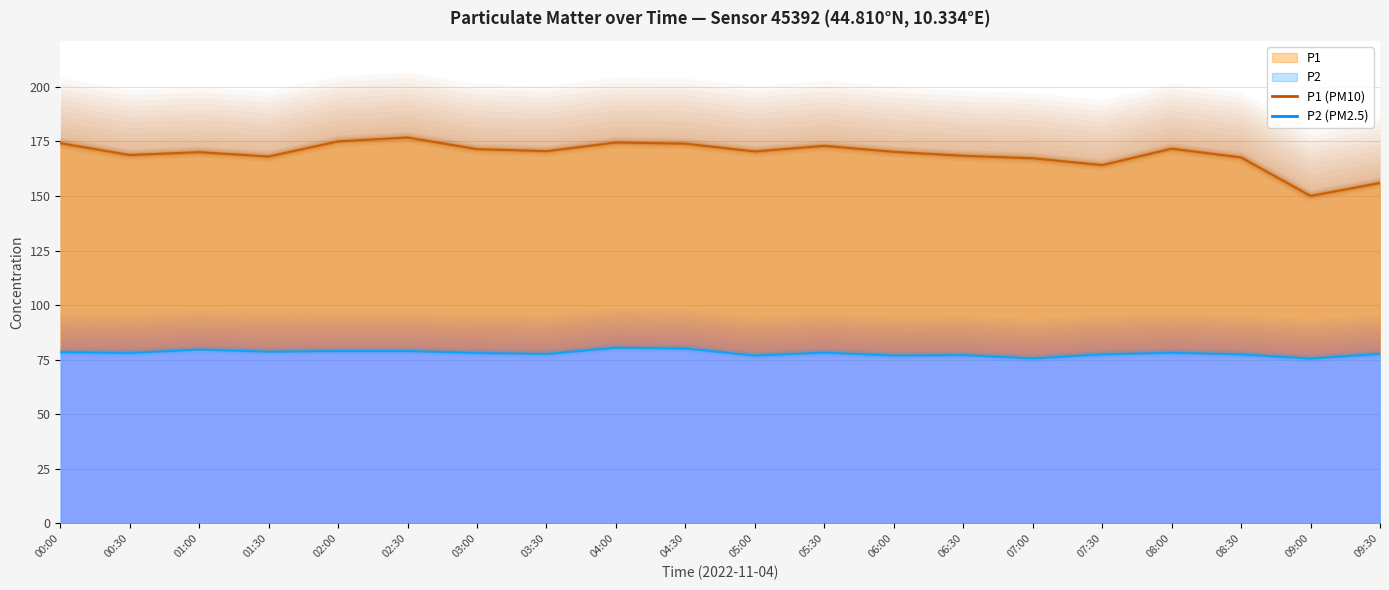

Between 00:00 and 08:30, which series saw the biggest shift?

P1